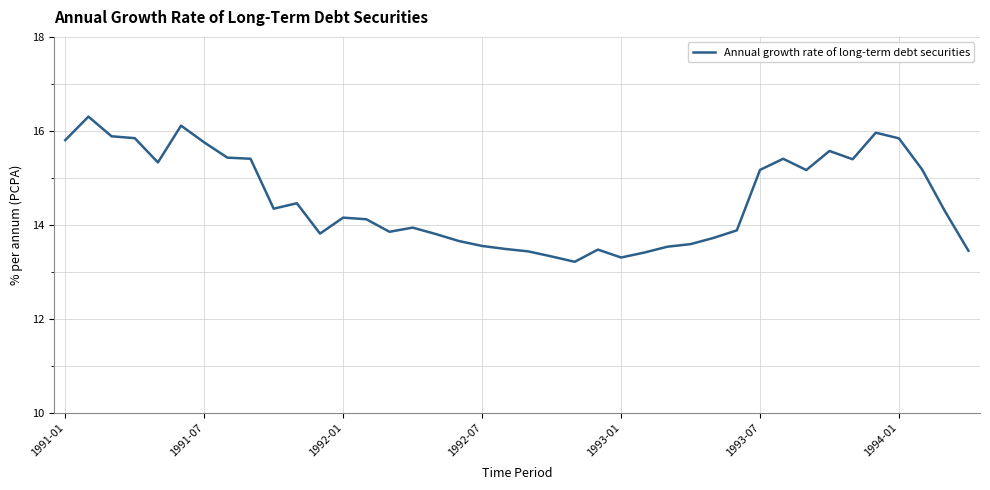

What is the greatest value displayed?

16.3